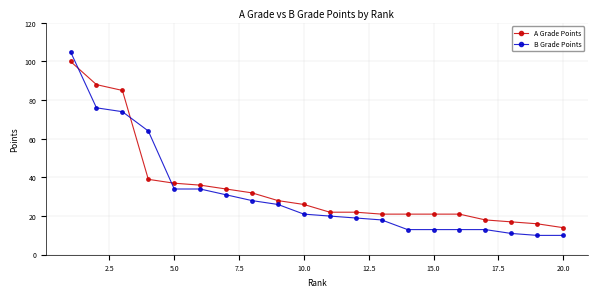

Which series ends up on top after the final intersection of A Grade Points and B Grade Points?

A Grade Points